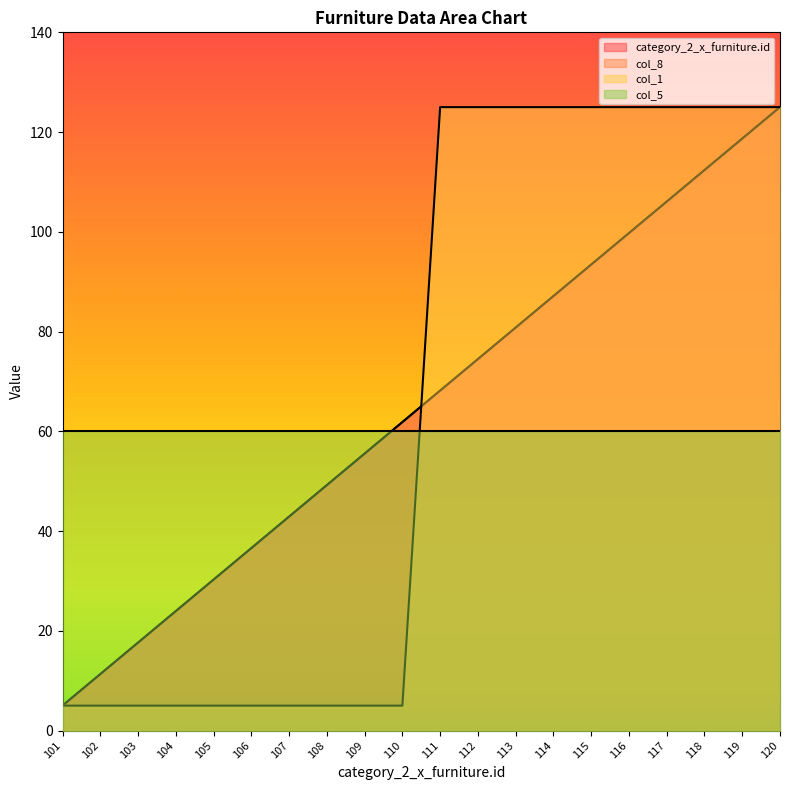

What is the sum of all category_2_x_furniture.id values?

1300.0